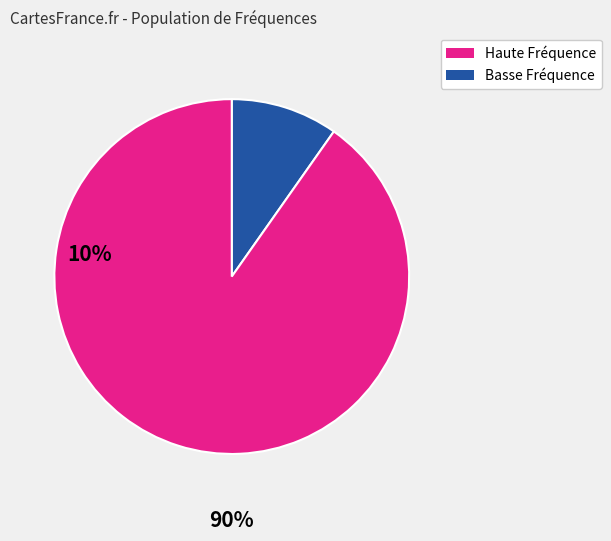

Does any single category account for the majority?

Yes